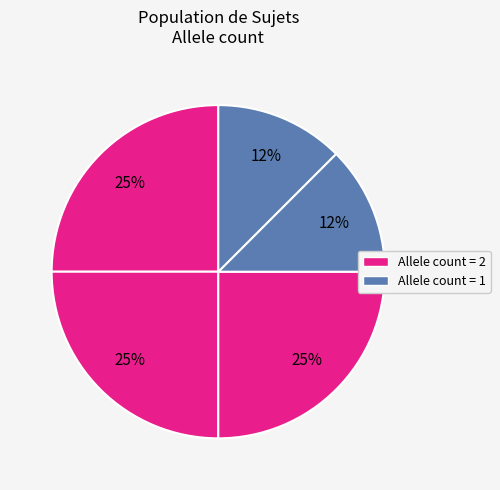

How many slices are in this pie chart?

5